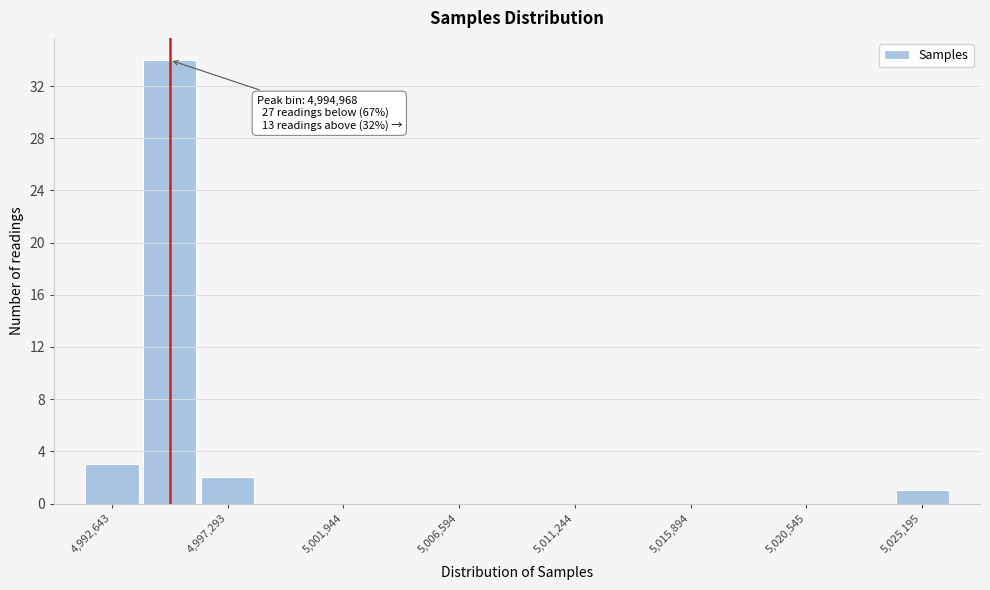

Which range on the x-axis has the tallest bar?

4994000 to 4996000